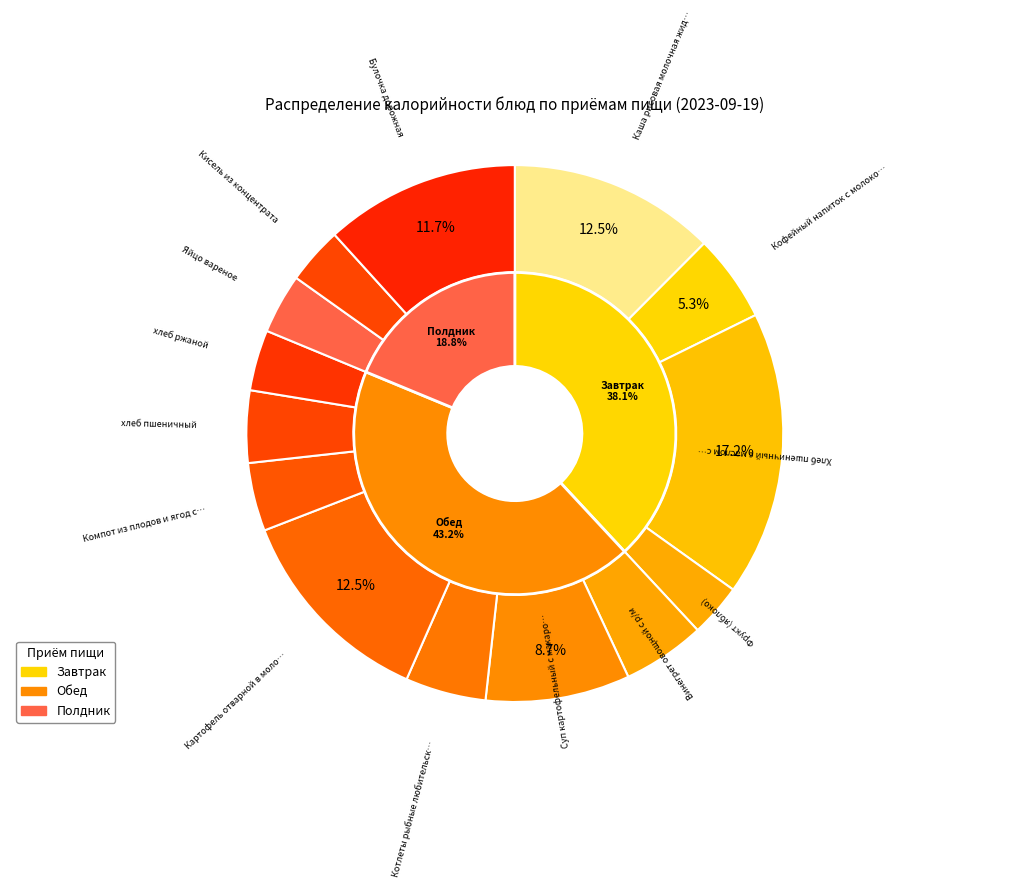

To the nearest percent, what percentage of the pie is Хлеб пшеничный с маслом сливочным?

17%